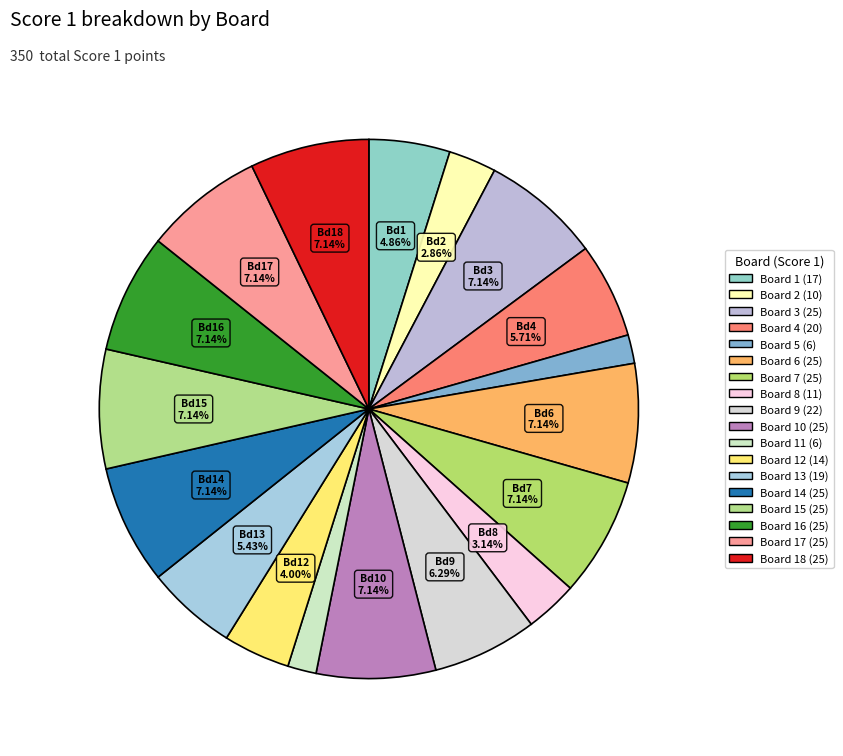

How many slices are in this pie chart?

18